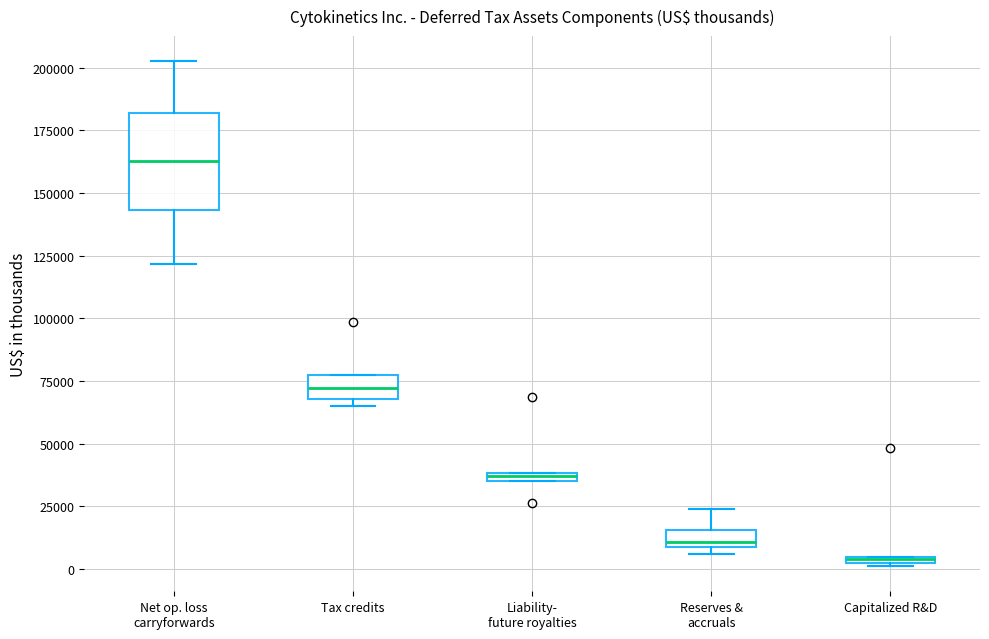

Which box is the tallest, from its lower edge to its upper edge?

Net op. loss carryforwards